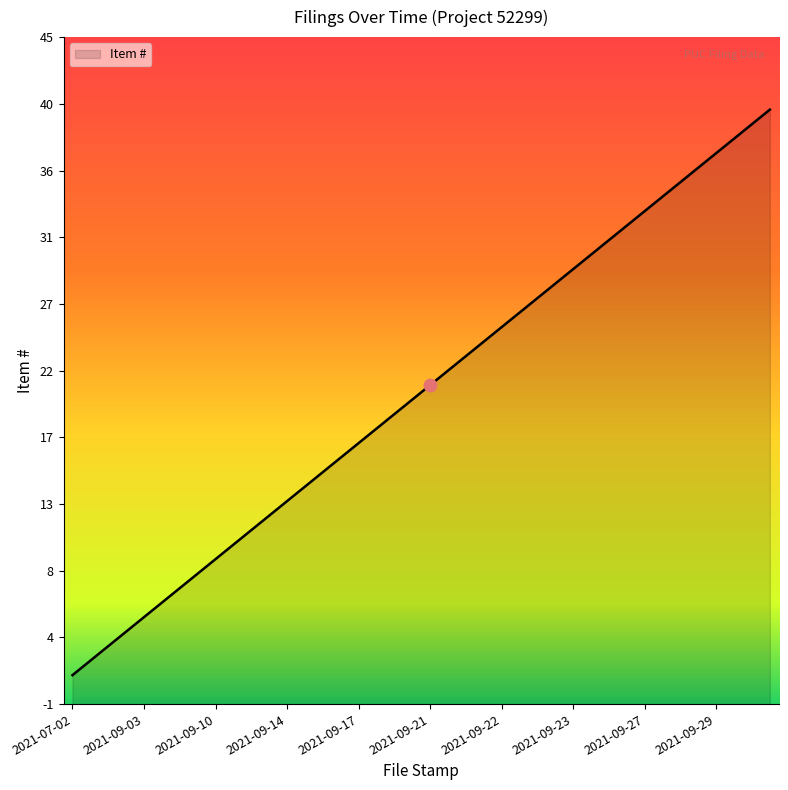

At which category does the chart reach its minimum across all series?

2021-07-02